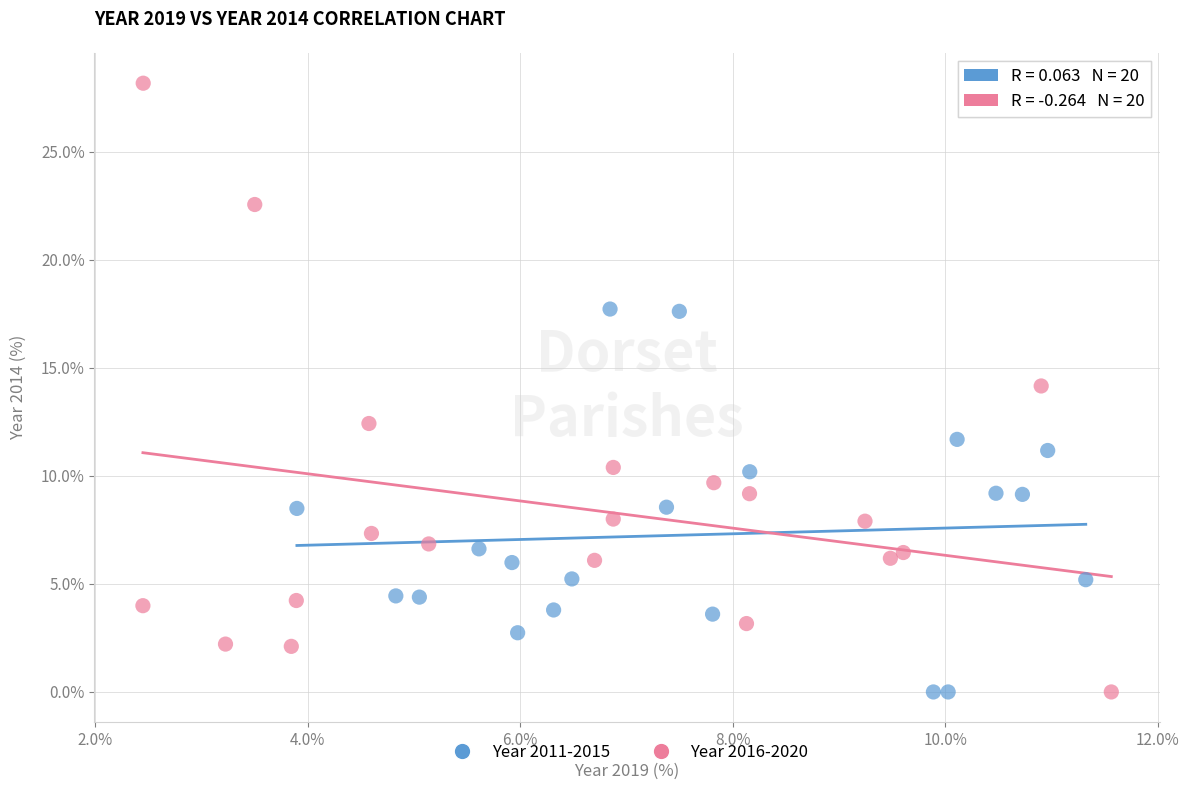

Which series has the widest spread of Y values?

Year 2016-2020